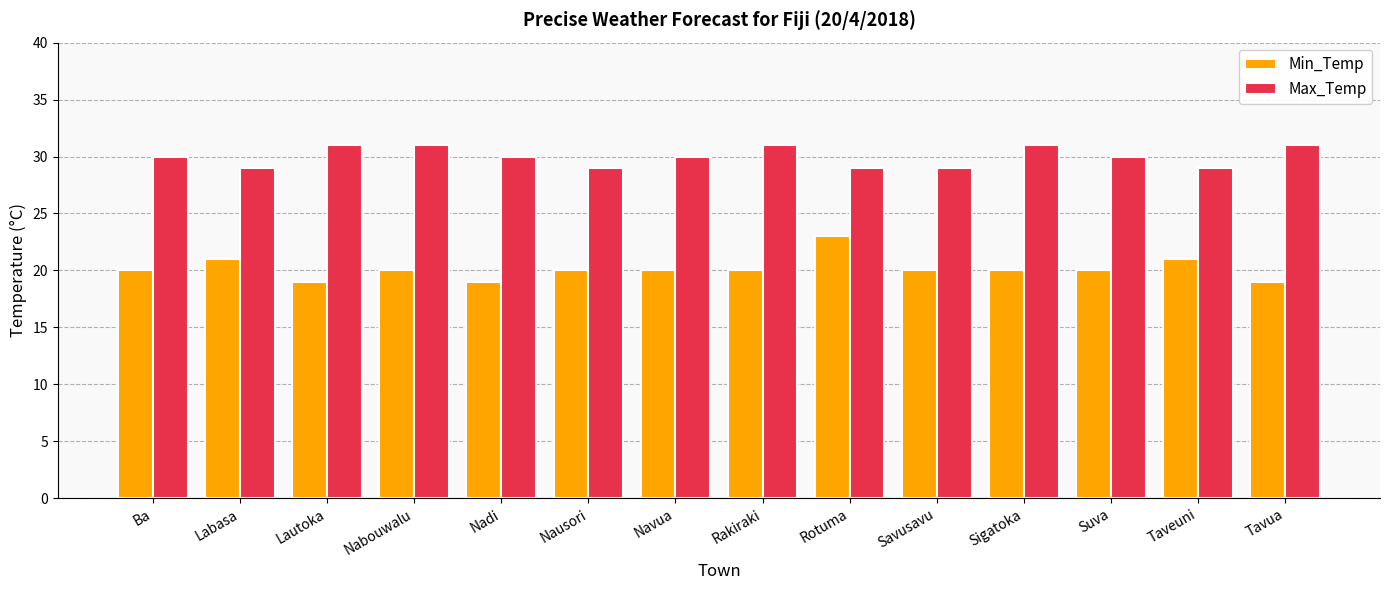

Rank the series by their average value, from highest to lowest.

Max_Temp, Min_Temp